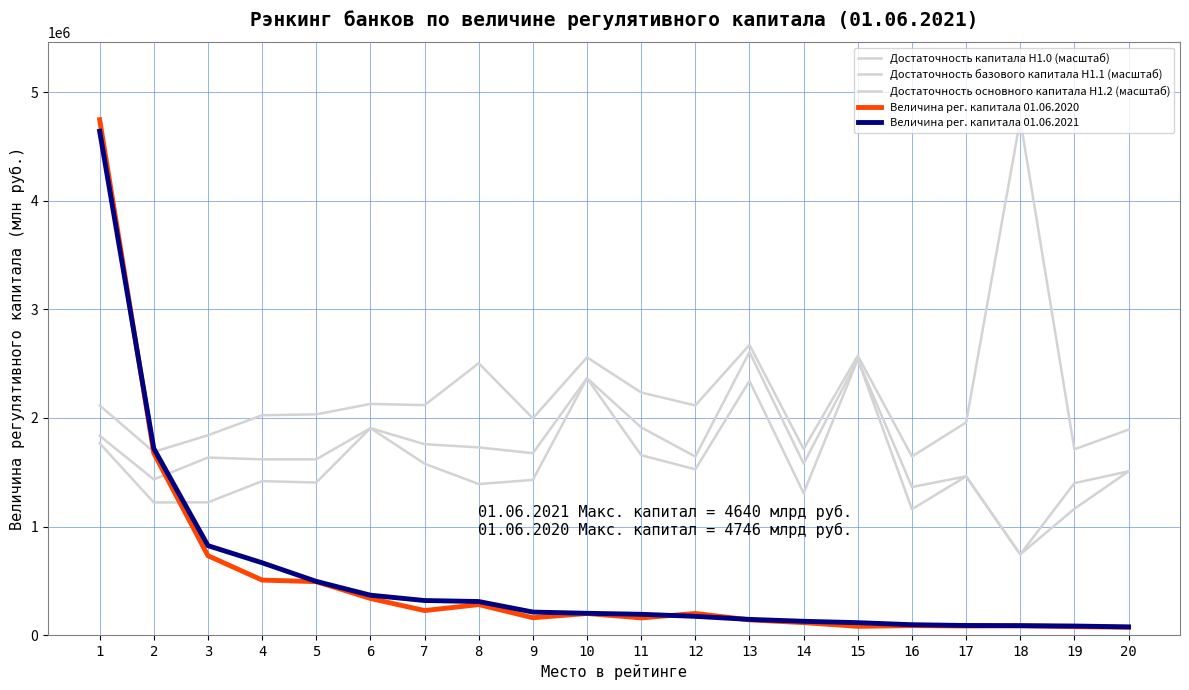

What is the maximum value shown in the chart?

4746458.4